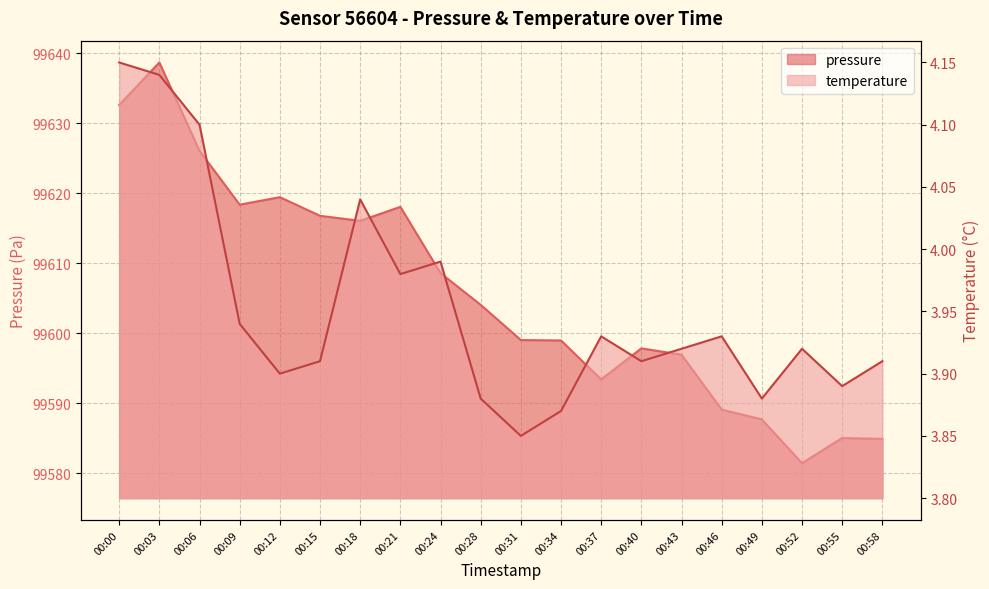

What is the sum of all temperature values?

79.0